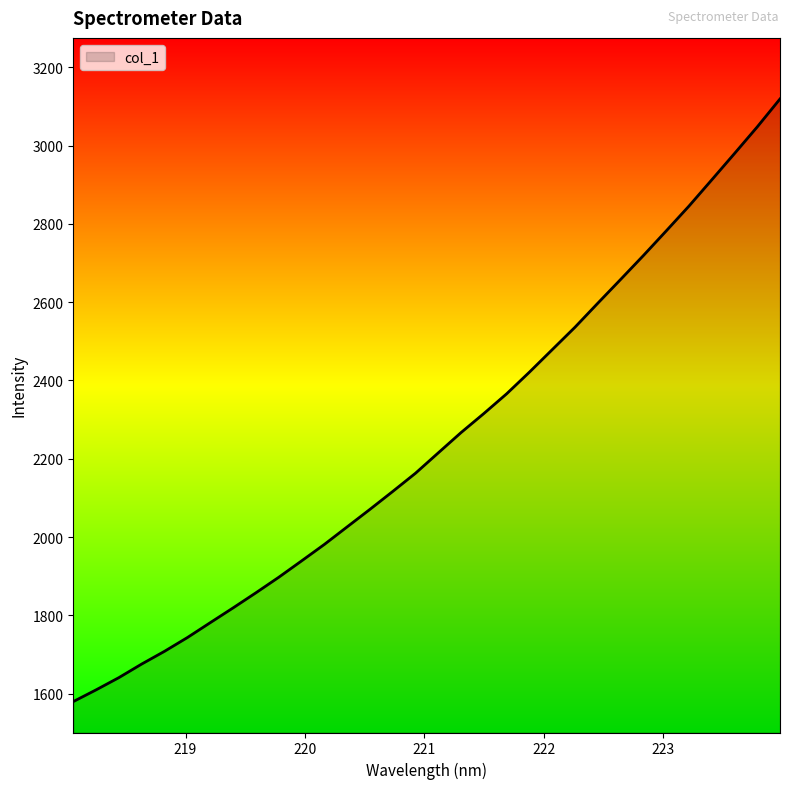

What is the difference between the maximum and minimum values?

1539.2